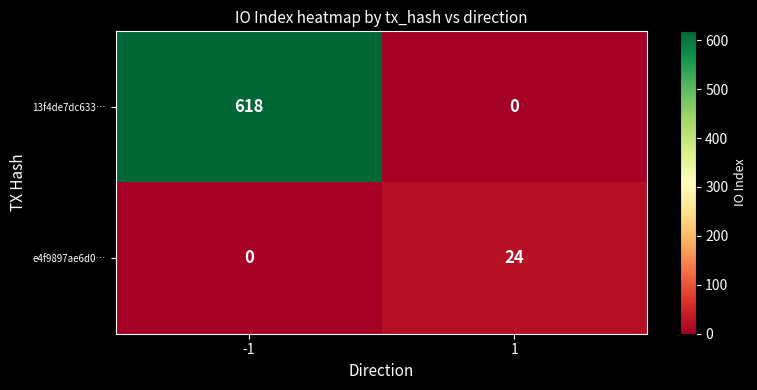

What is the difference between the e4f9897ae6d0… values at -1 and 1?

24